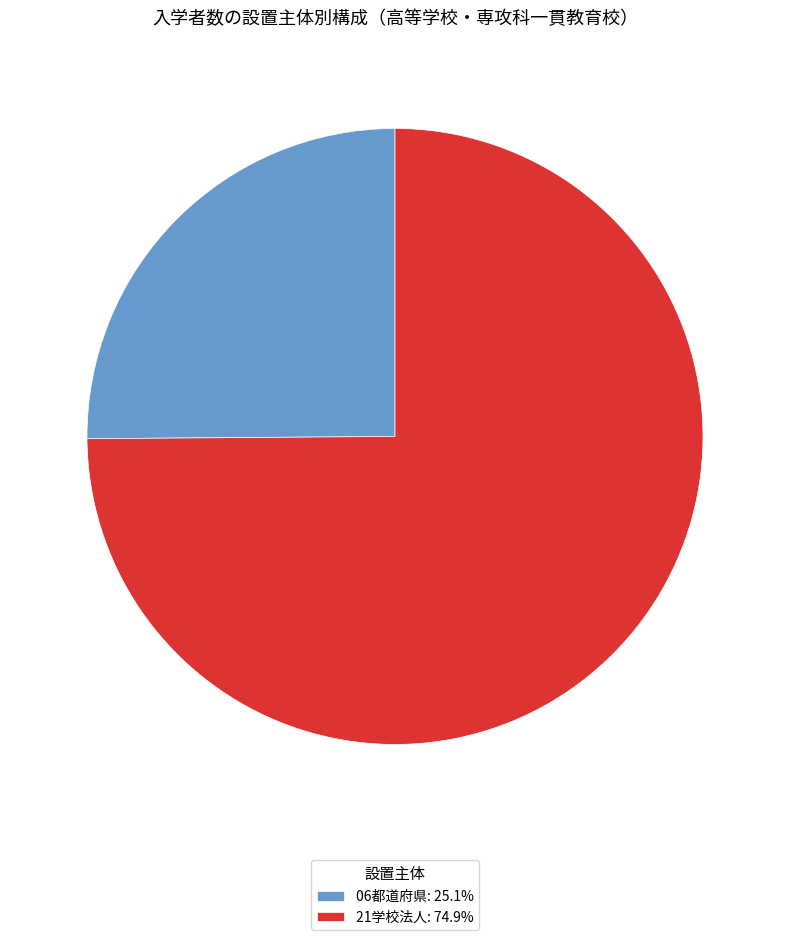

Is there a majority slice in this chart?

Yes